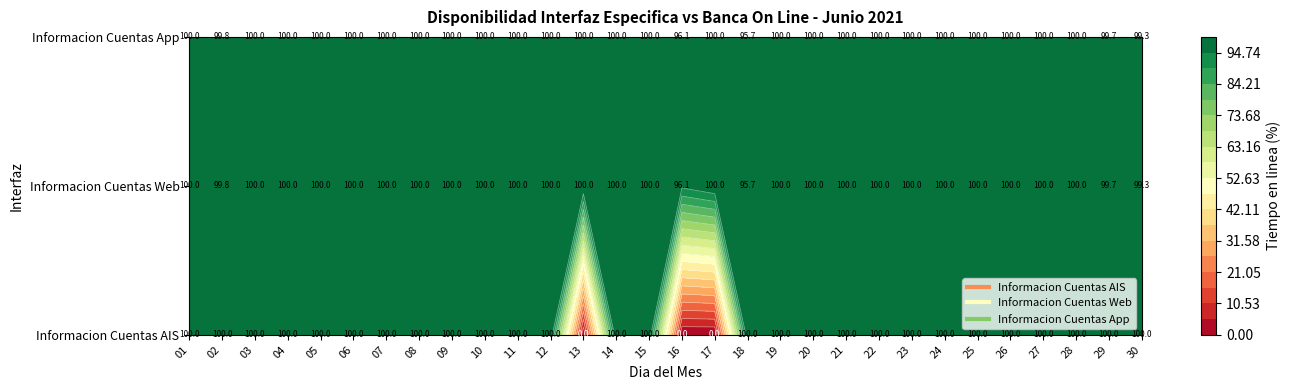

What is the minimum value for Informacion Cuentas Web?

95.7